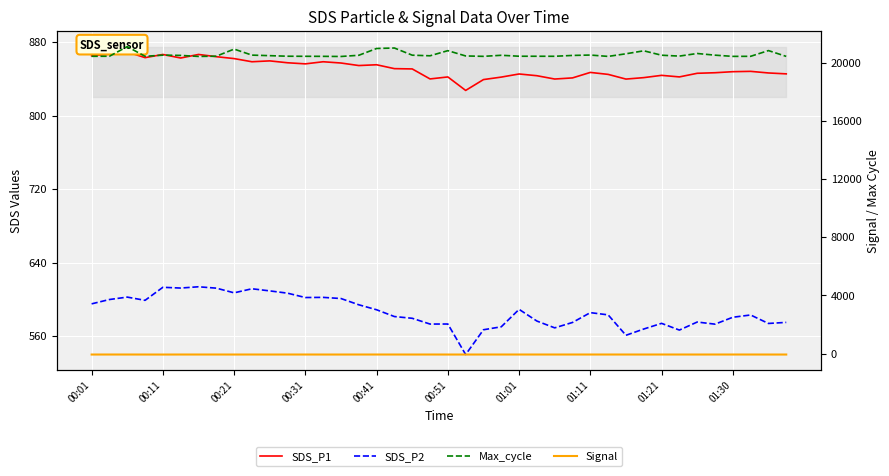

At which label does SDS_P1 first exceed 848?

00:01